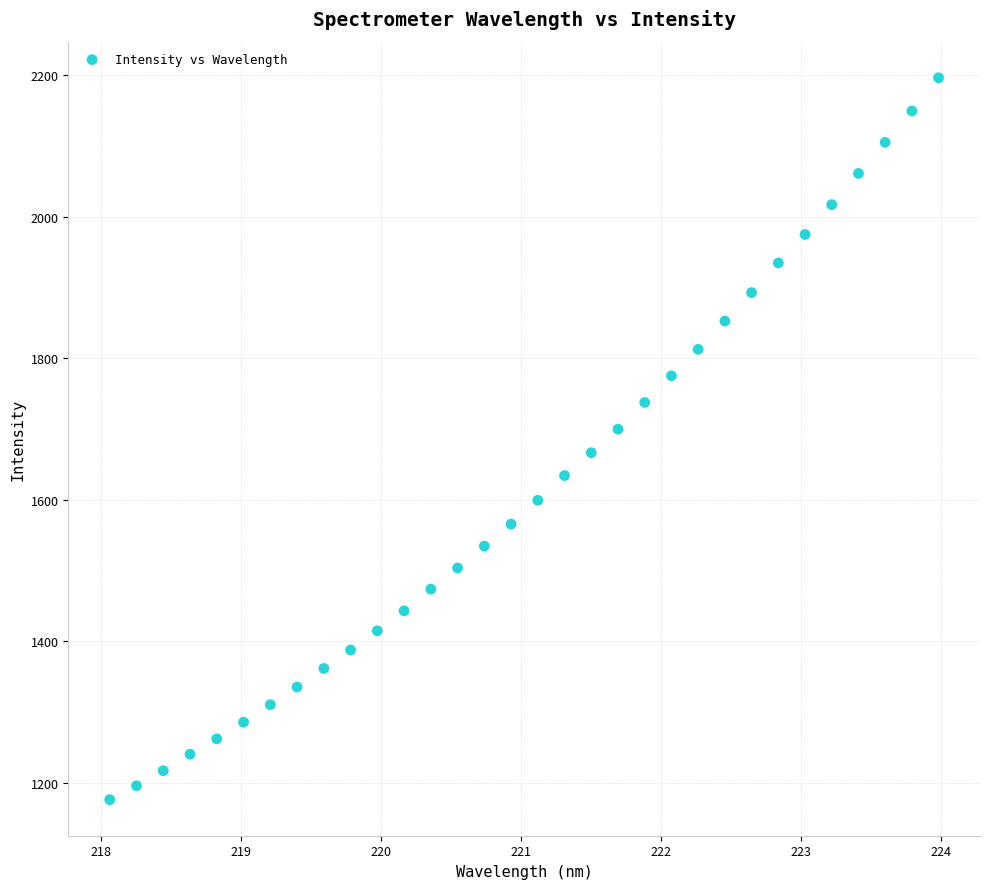

What is the range of Y values (max minus min)?

1019.9